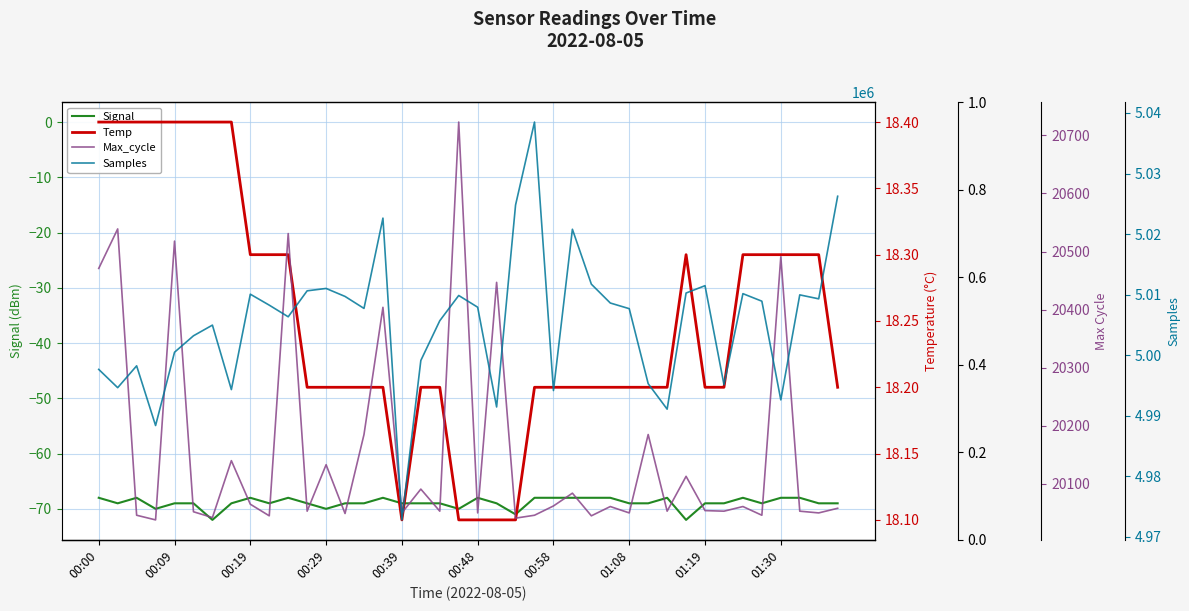

How many interior local valleys does the Signal series have?

9